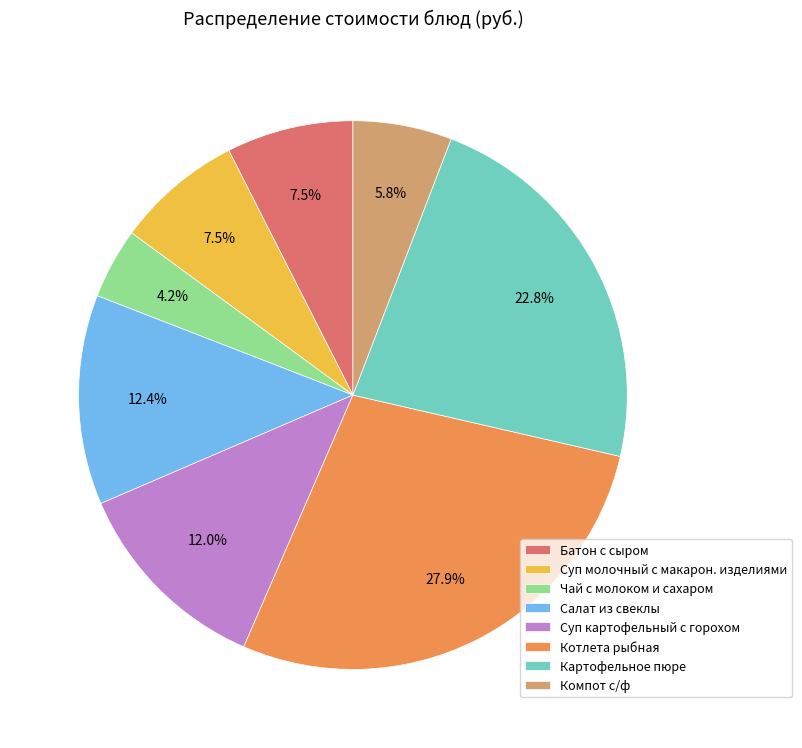

To the nearest percent, what portion does Салат из свеклы represent?

12%